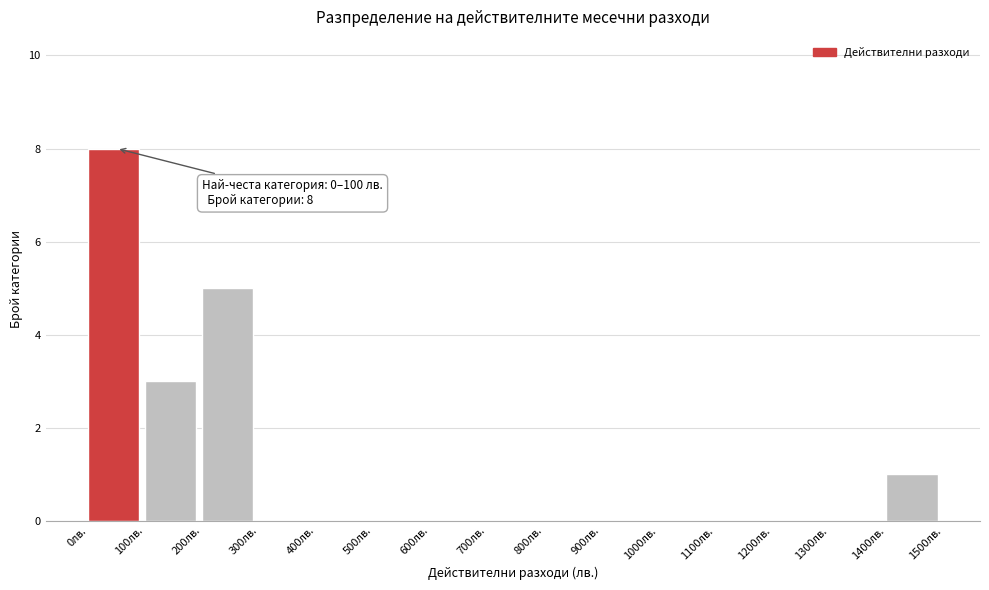

Over which range of the x-axis is the bar tallest?

0 to 100